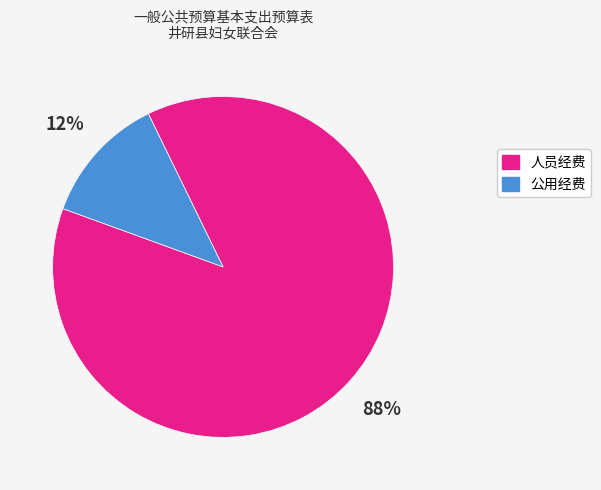

Is there a majority slice in this chart?

Yes